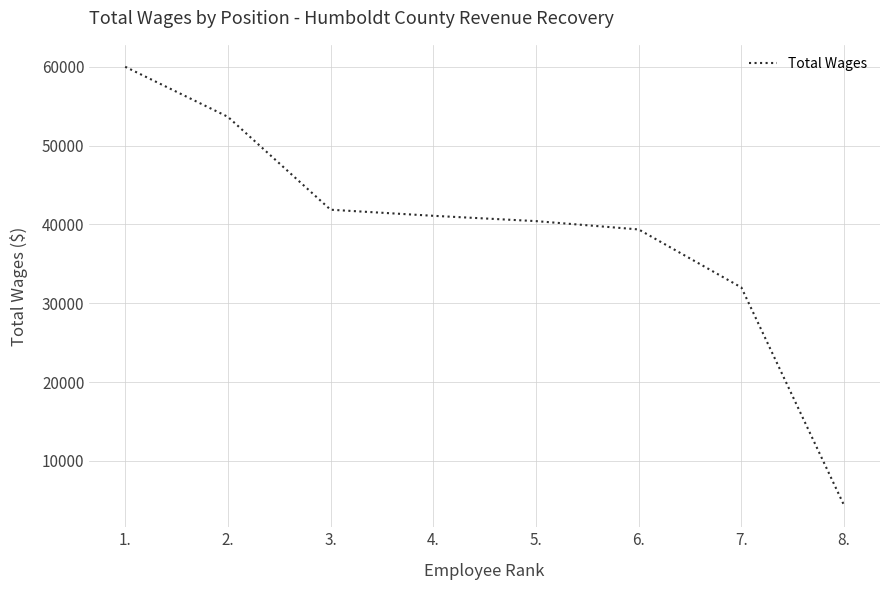

List the labels in order of value, smallest first.

8., 7., 6., 5., 4., 3., 2., 1.